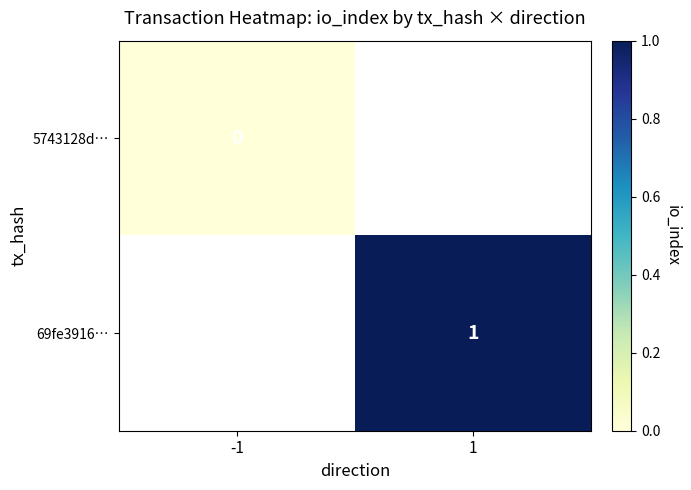

Is the value of 5743128d… at 1 greater than the value of 69fe3916… at -1?

No